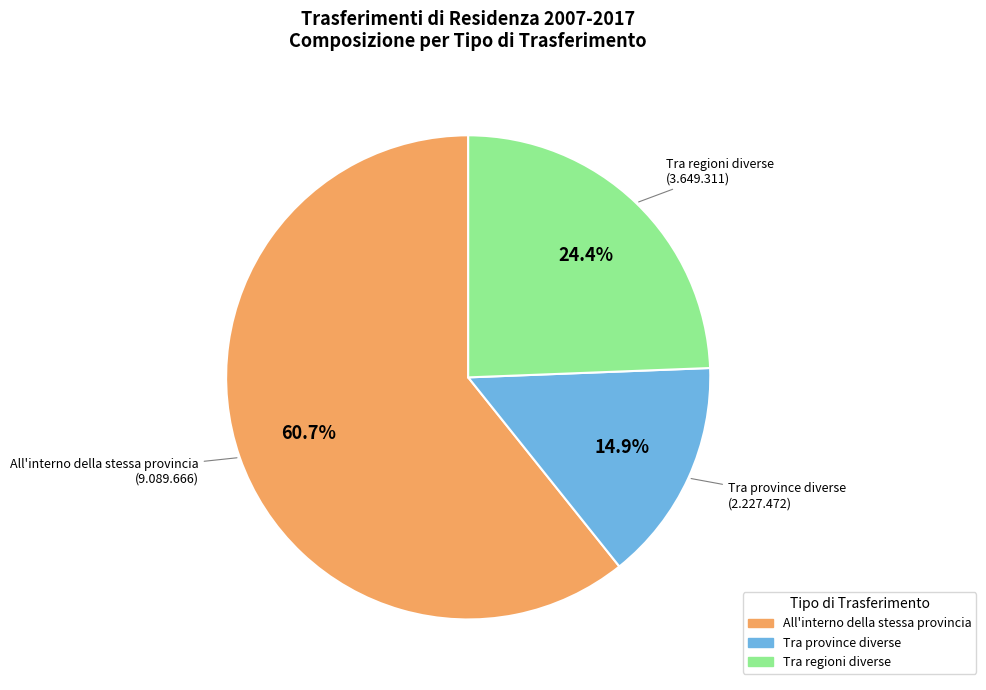

Is there a majority slice in this chart?

Yes